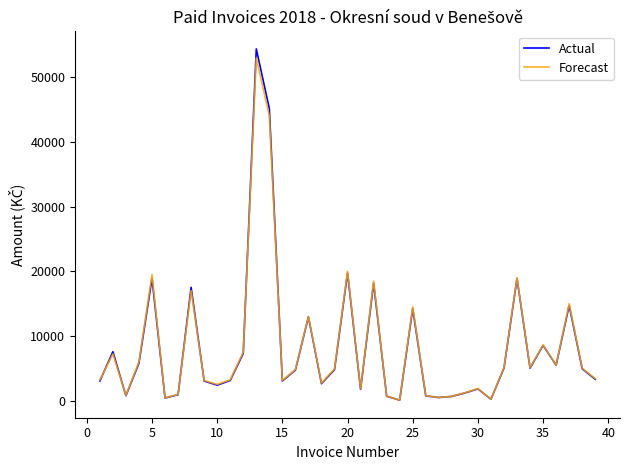

What is the maximum value for Actual?

54409.0